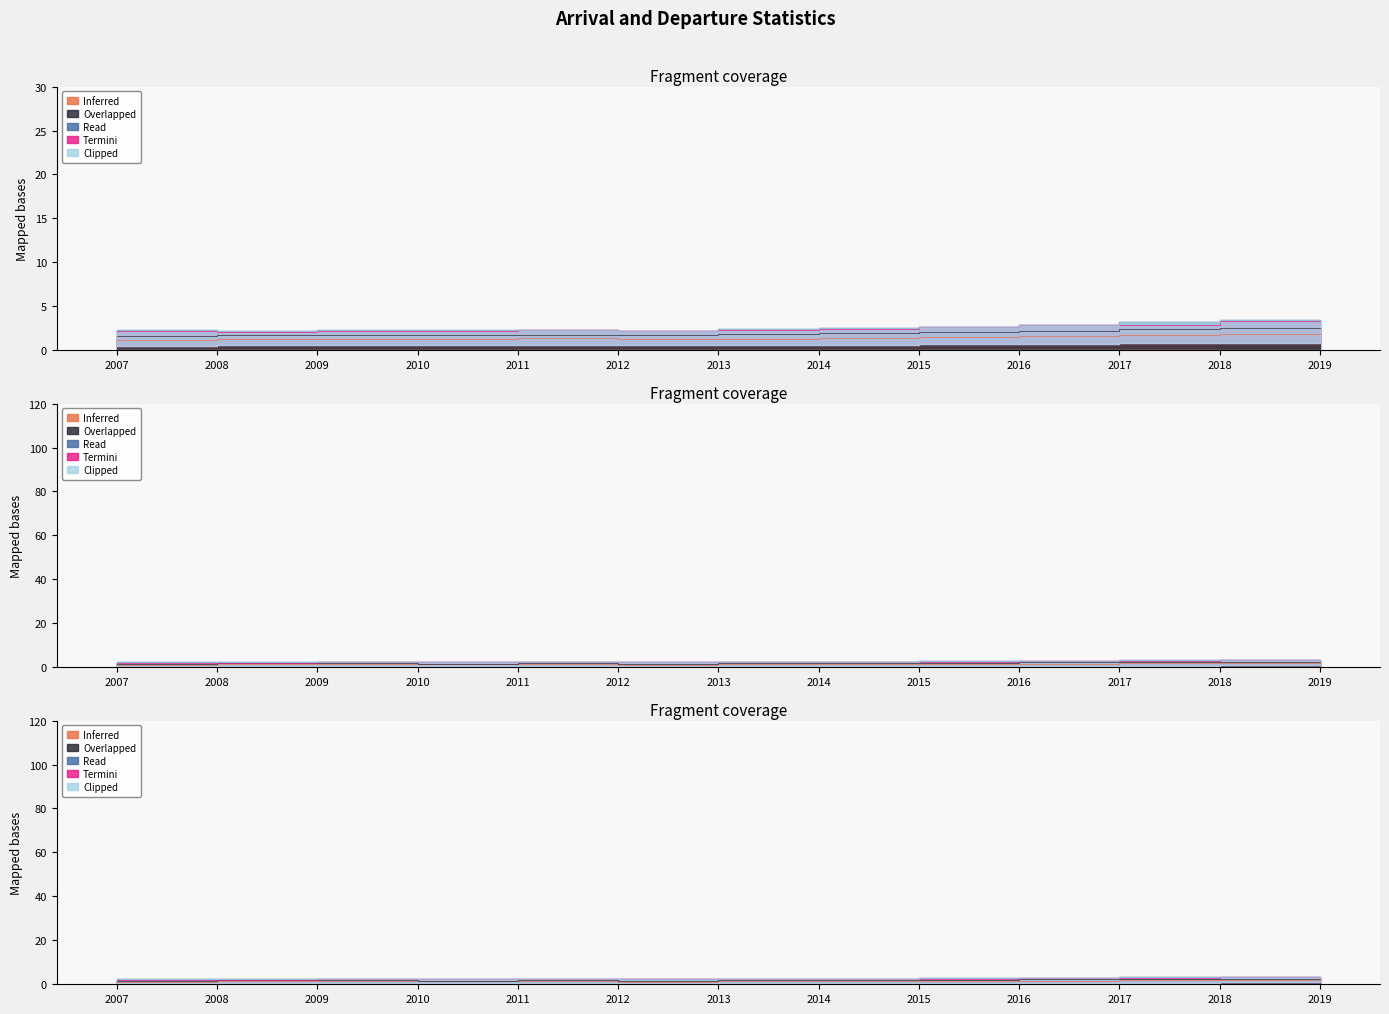

True or false: Overlapped and Inferred intersect in this chart.

False